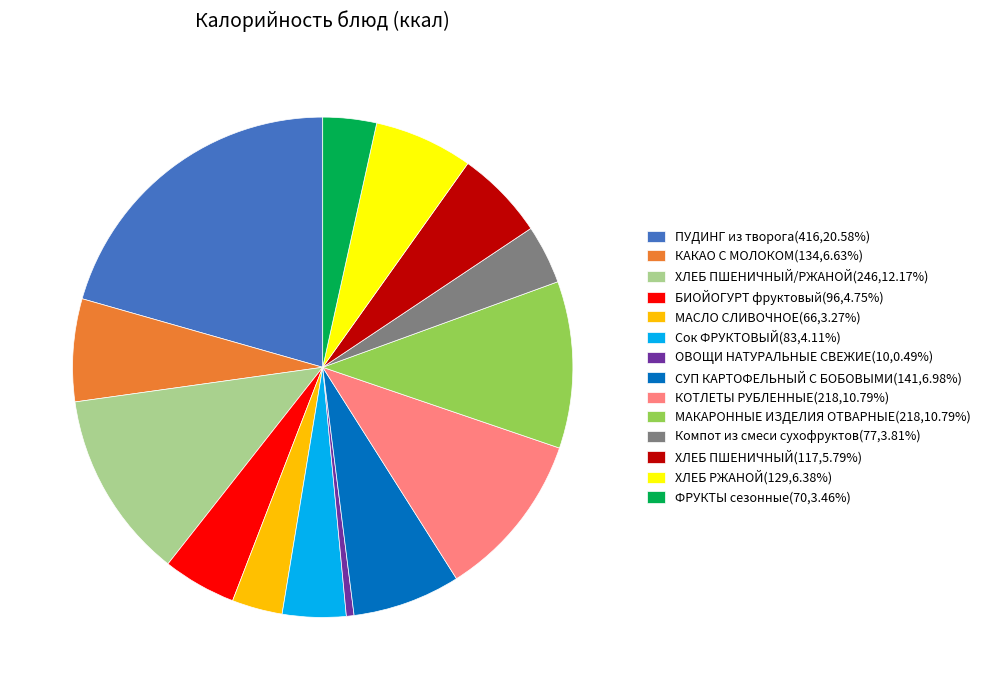

Approximately how many times larger is the value at БИОЙОГУРТ фруктовый(96,4.75%) compared to МАСЛО СЛИВОЧНОЕ(66,3.27%)?

1.5